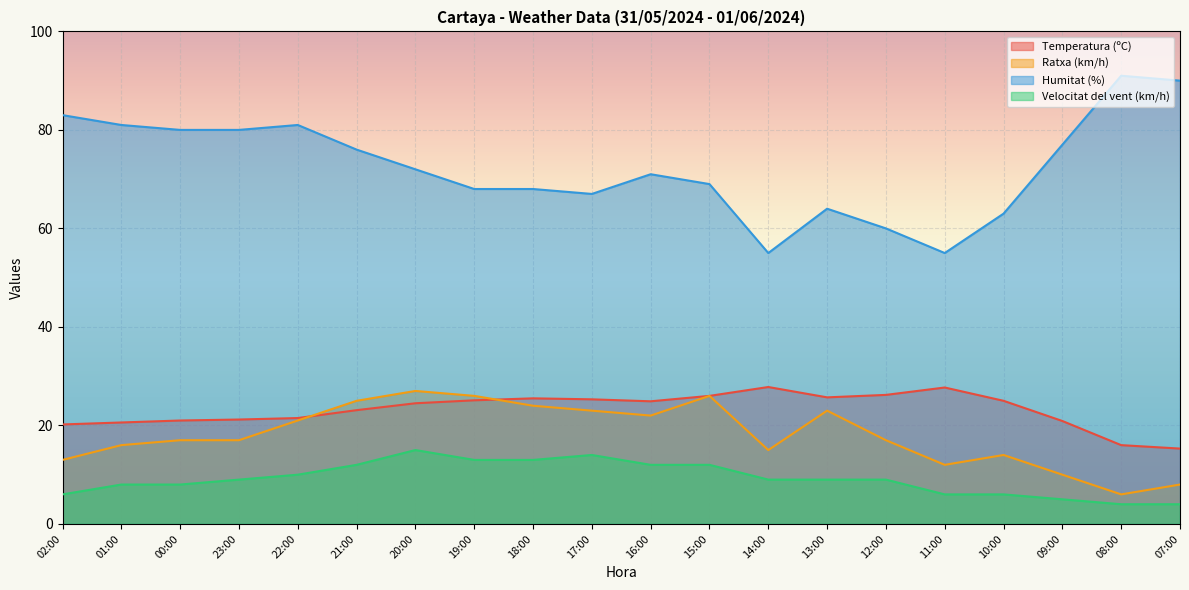

Does the chart display data point markers on the line(s)?

No